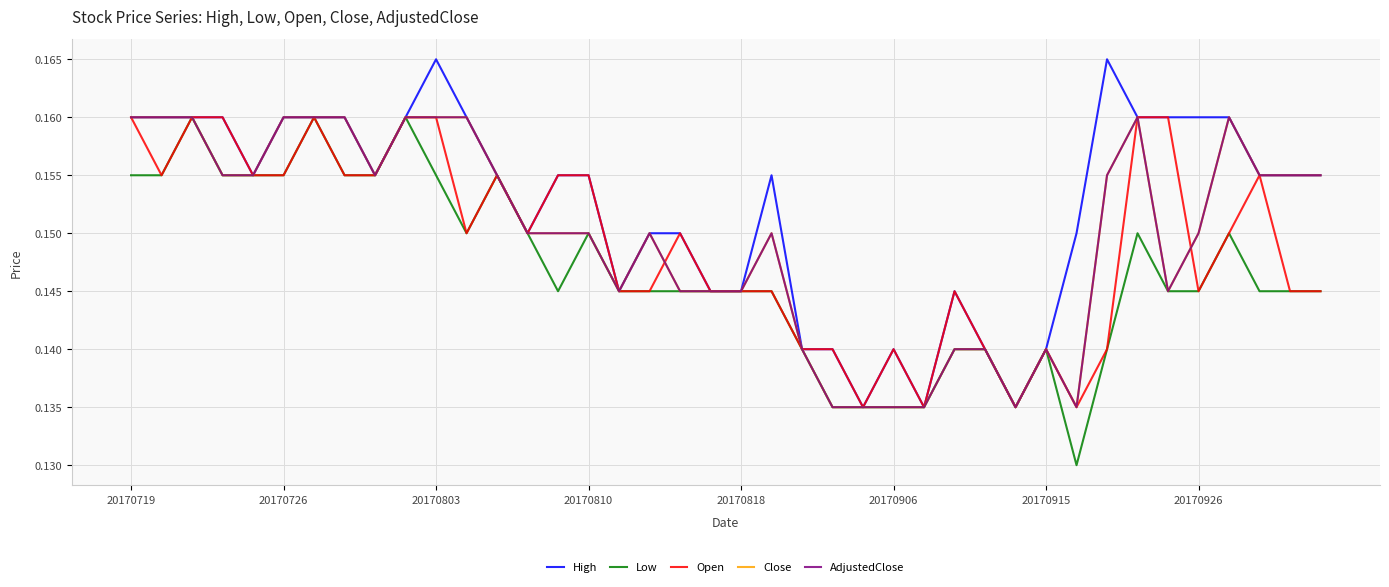

Is this an area chart (filled region under the line)?

No